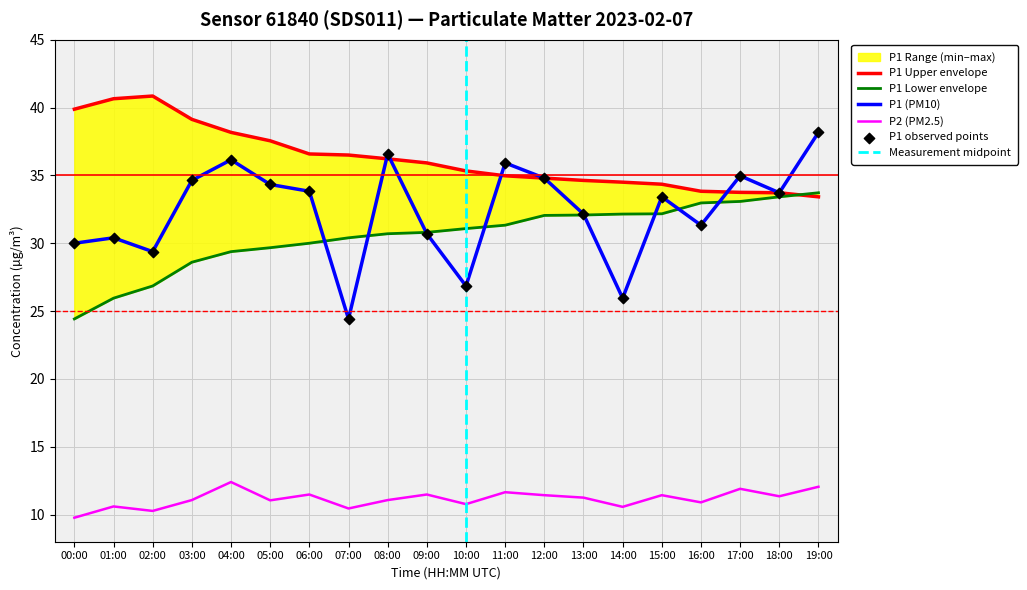

Which series contains the lowest Y value?

P2 (PM2.5)